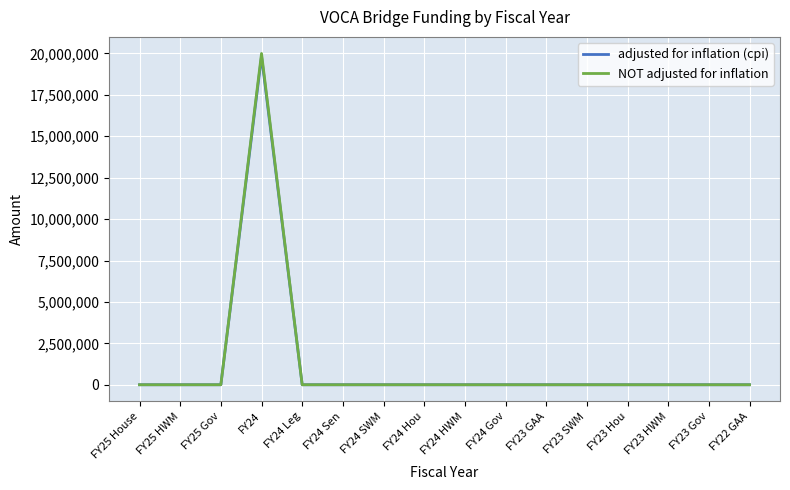

Which series has the largest range (max minus min)?

NOT adjusted for inflation